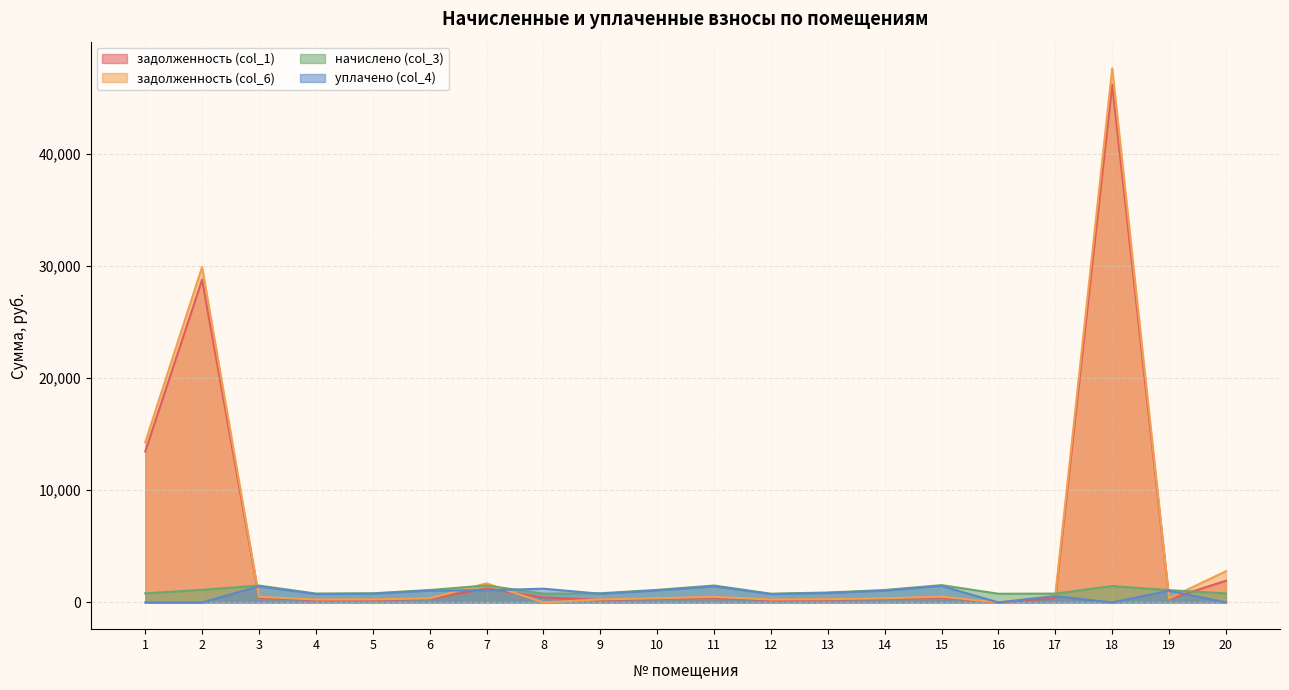

Rank the categories by начислено (col_3) value from lowest to highest.

16, 8, 12, 17, 4, 20, 1, 5, 9, 13, 19, 6, 14, 10, 2, 18, 3, 11, 7, 15